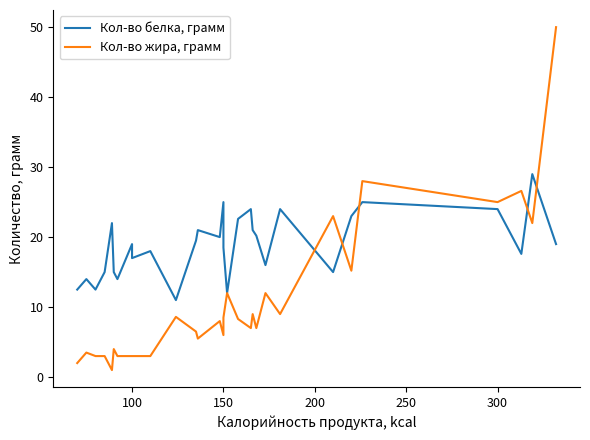

Is the value of Кол-во жира, грамм at 9 greater than the value of Кол-во белка, грамм at 300?

No